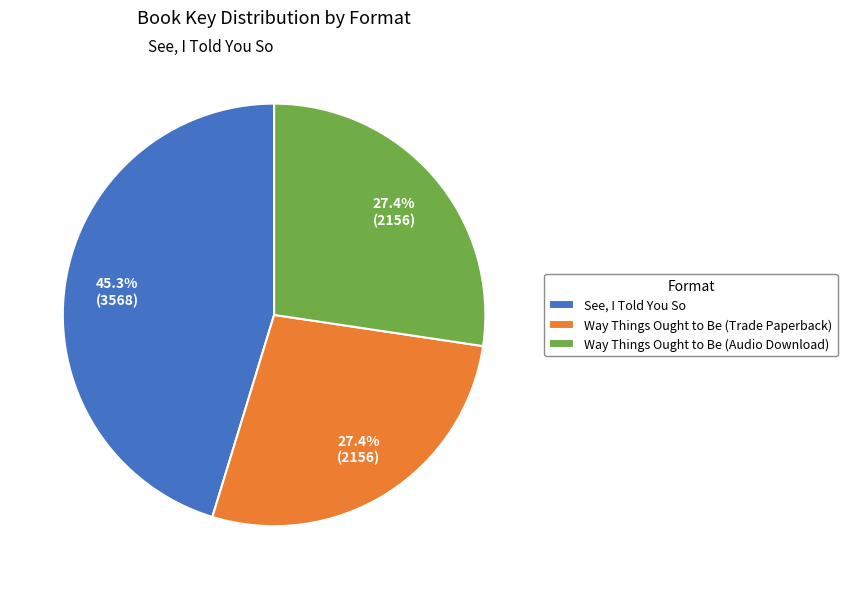

To the nearest percent, what portion does Way Things Ought to Be (Trade Paperback) represent?

27%